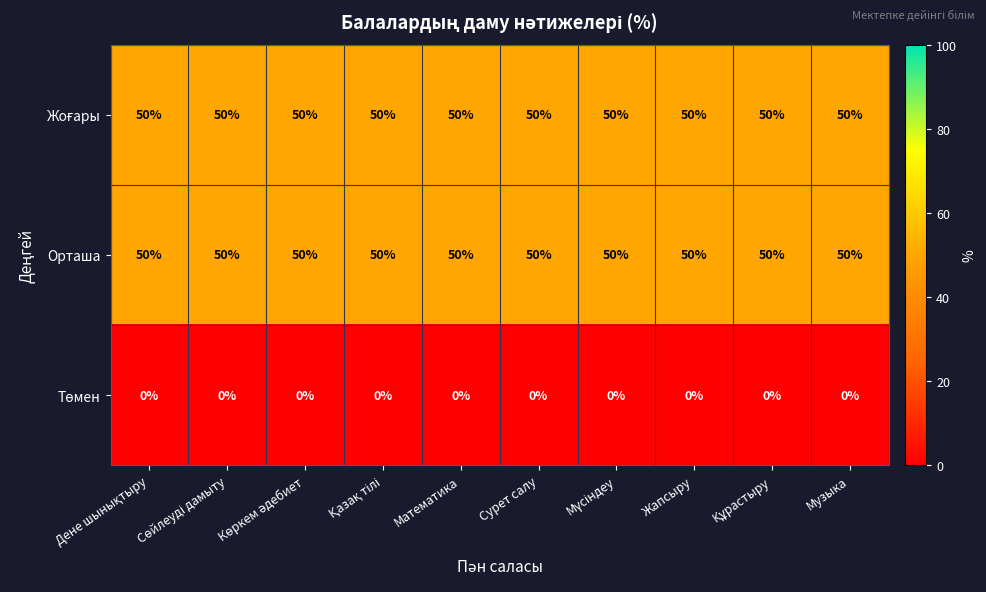

What is the maximum value shown in the chart?

50